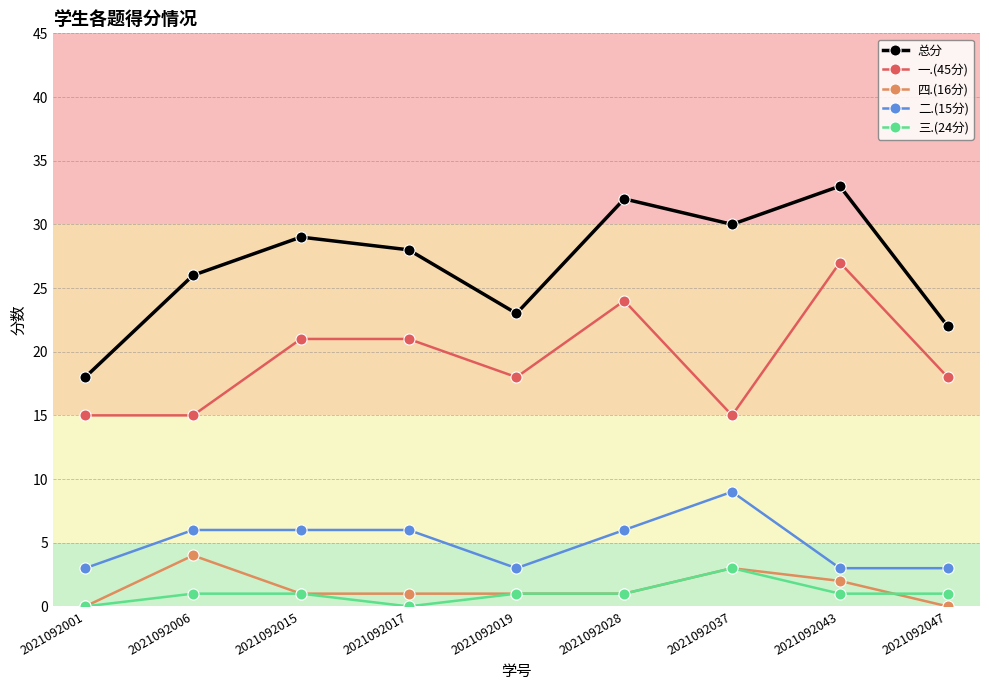

What is the greatest value displayed?

33